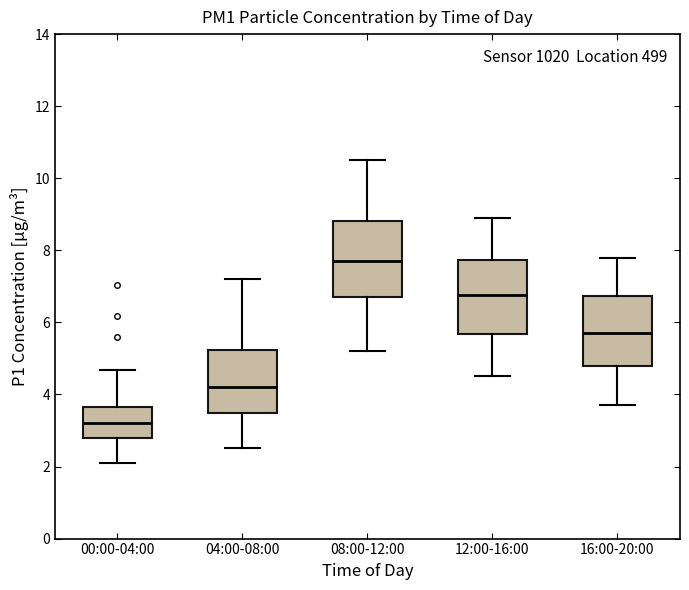

Reading left to right, transcribe this box plot: for each box, give where its median line is, the range the box spans, and where its two whiskers end, as read against the y-axis. The values are not printed on the chart, so give them approximately, as read against the axis.

00:00-04:00: median 3.2, box 2.8 to 3.6, whiskers 2.2 to 4.6
04:00-08:00: median 4.2, box 3.4 to 5.2, whiskers 2.6 to 7.2
08:00-12:00: median 7.8, box 6.8 to 8.8, whiskers 5.2 to 10.6
12:00-16:00: median 6.8, box 5.6 to 7.8, whiskers 4.6 to 9.0
16:00-20:00: median 5.8, box 4.8 to 6.8, whiskers 3.8 to 7.8